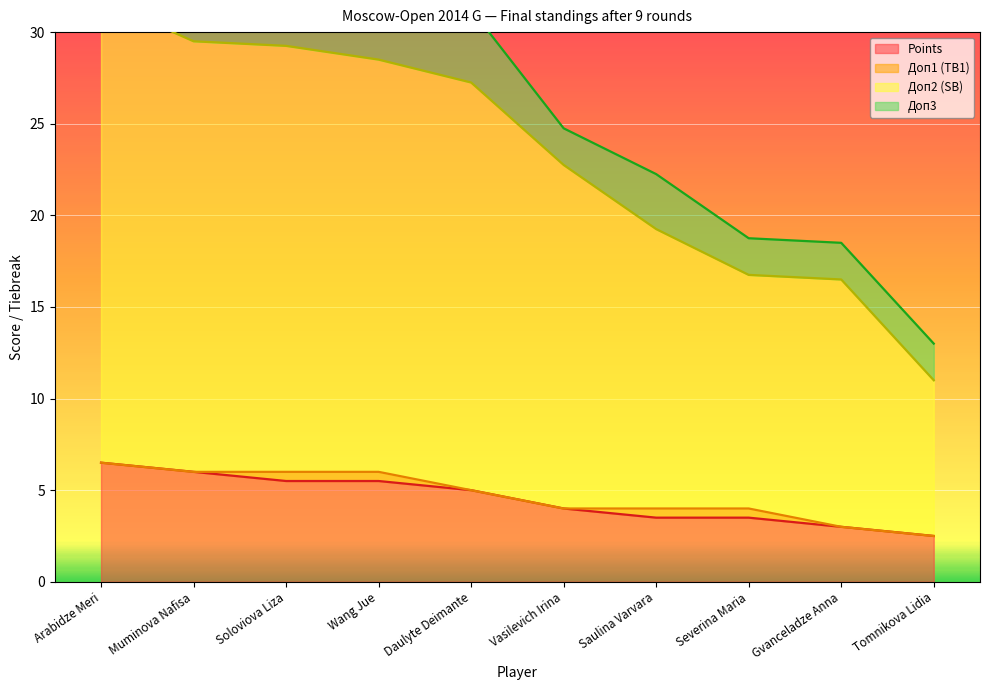

Which series has the largest range (max minus min)?

Доп2 (SB)